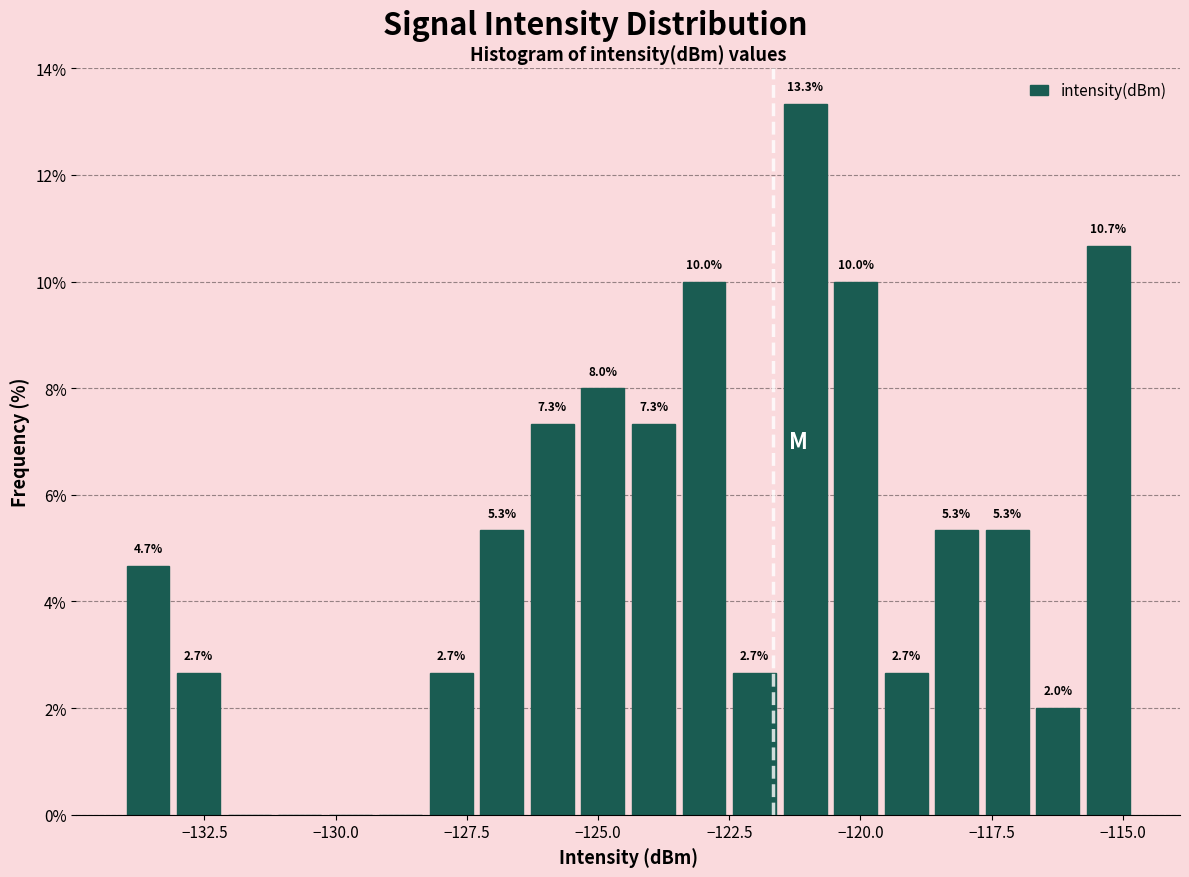

Around what value on the x-axis is the tallest bar? Give the approximate position of its centre, as read against the axis.

-121.0